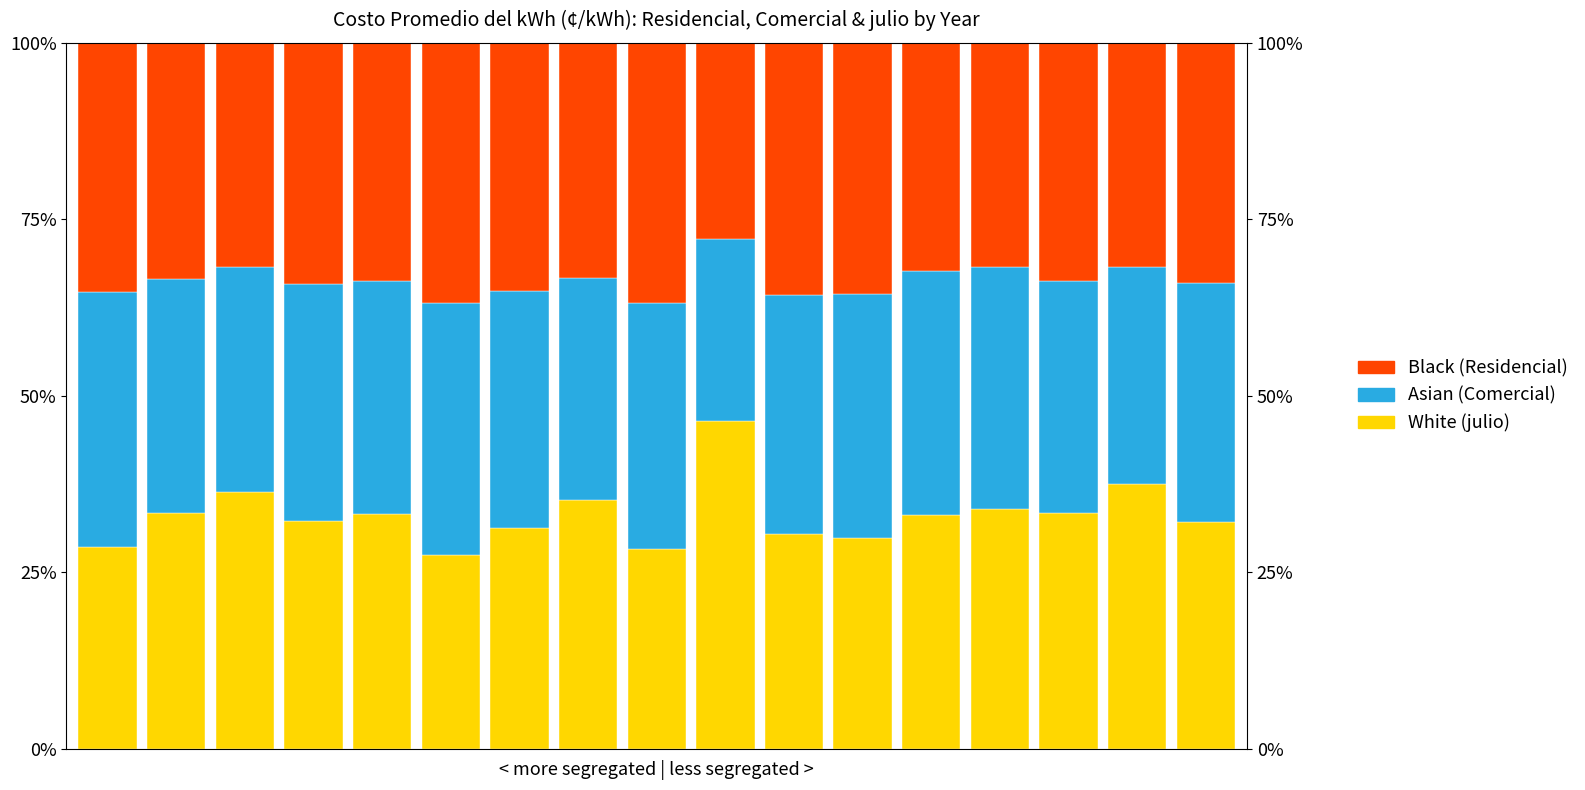

What is the total value across all series at 5?

100.0